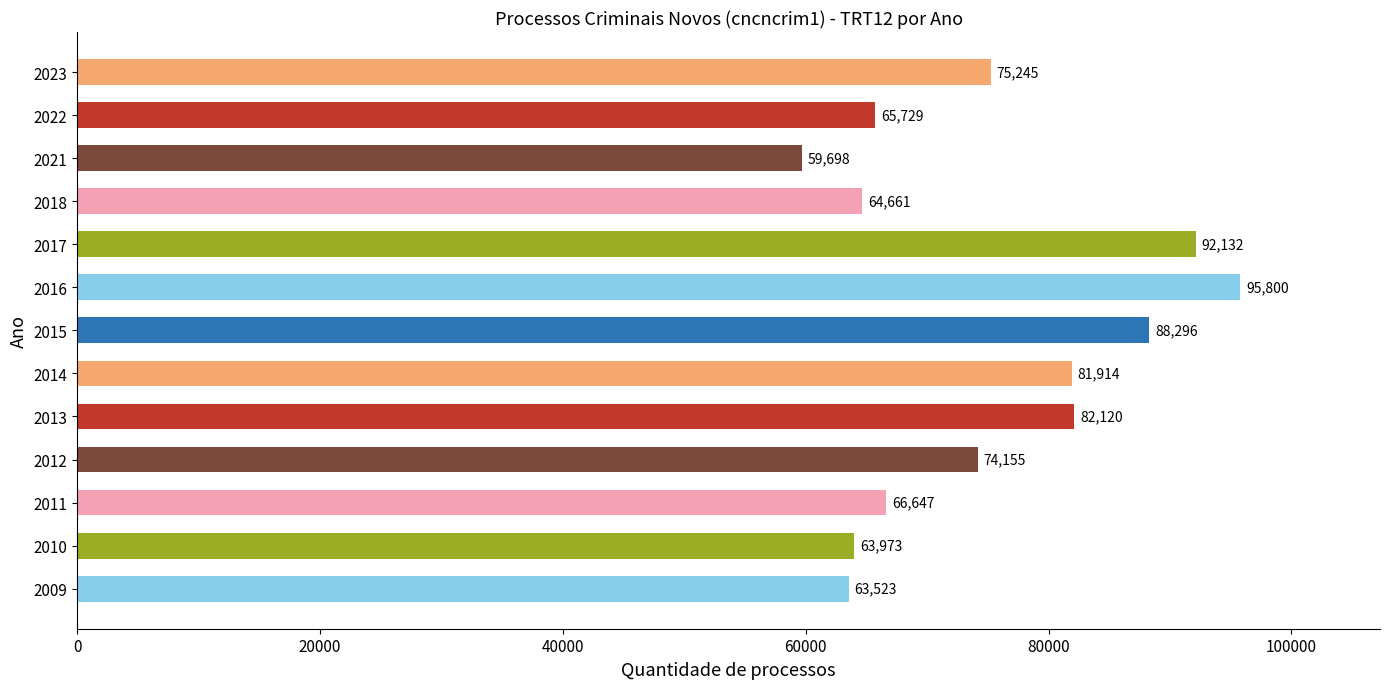

Does the chart contain stacked bars?

No